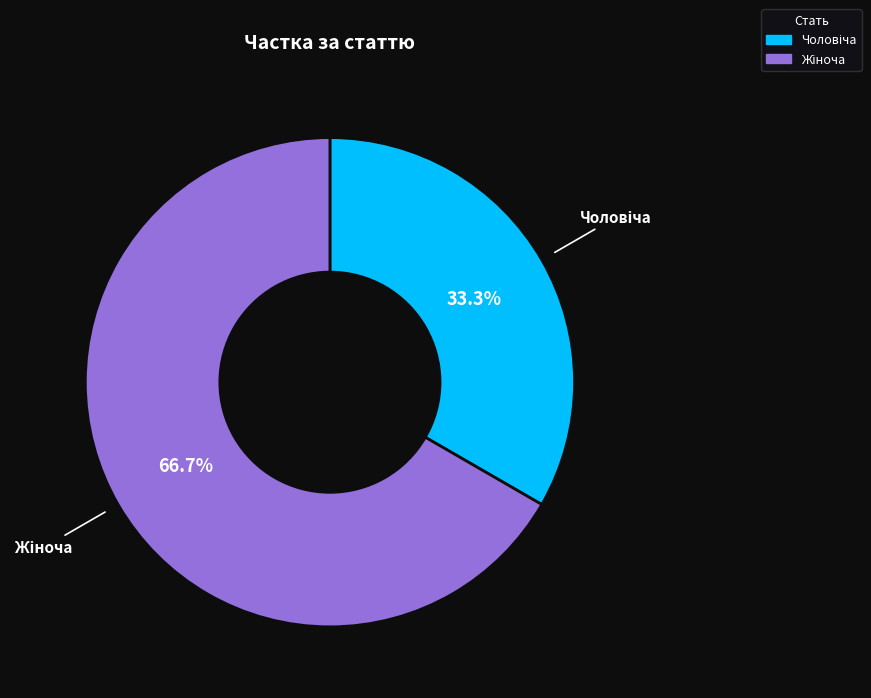

Does any single category account for the majority?

Yes